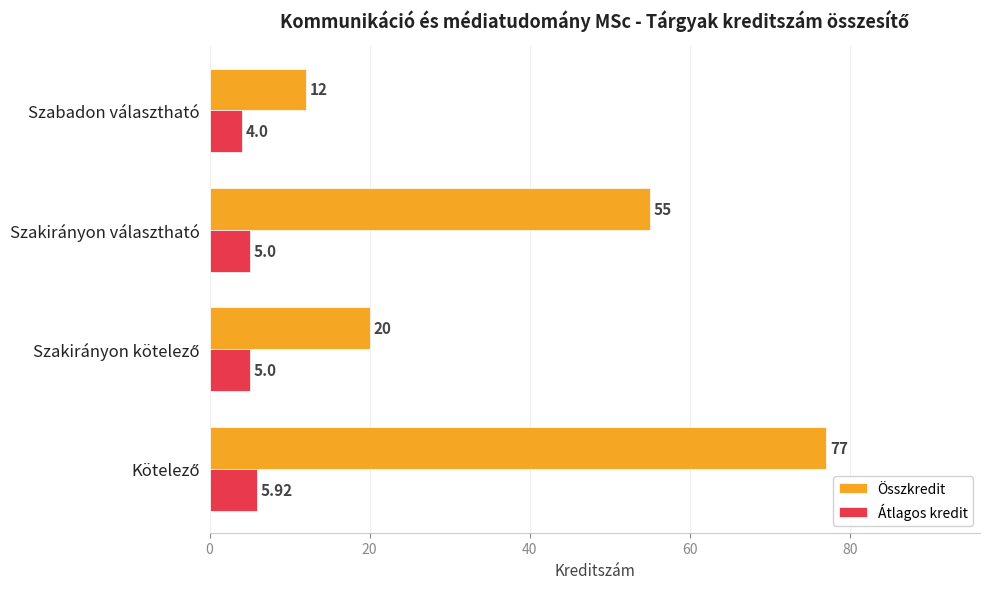

At how many categories does at least one series exceed 43?

2